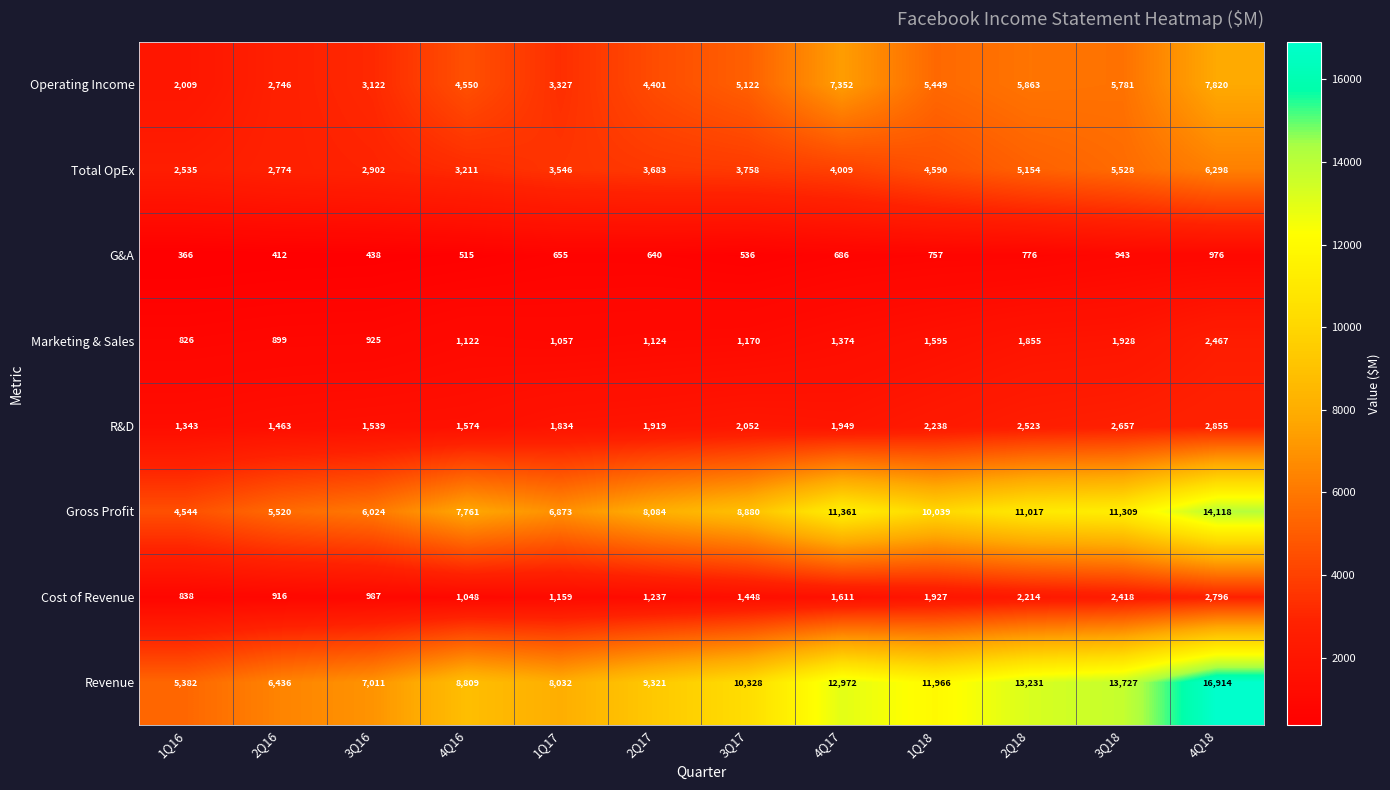

At how many categories does at least one series exceed 10481?

5